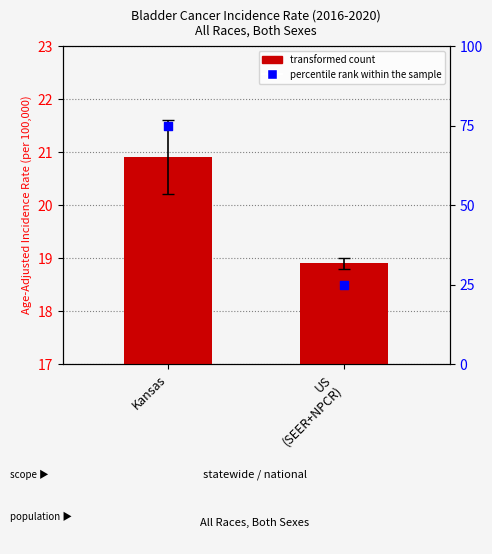

What are all the series names shown in the legend?

transformed count, percentile rank within the sample